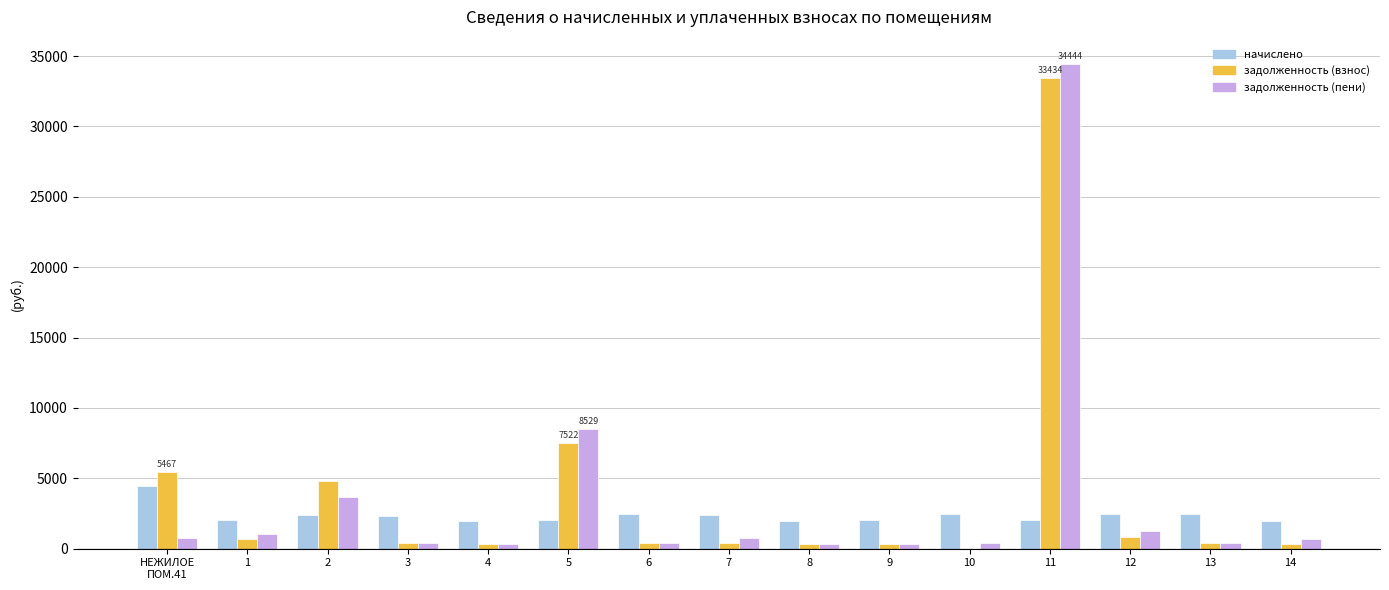

What is the maximum value shown in the chart?

34444.0